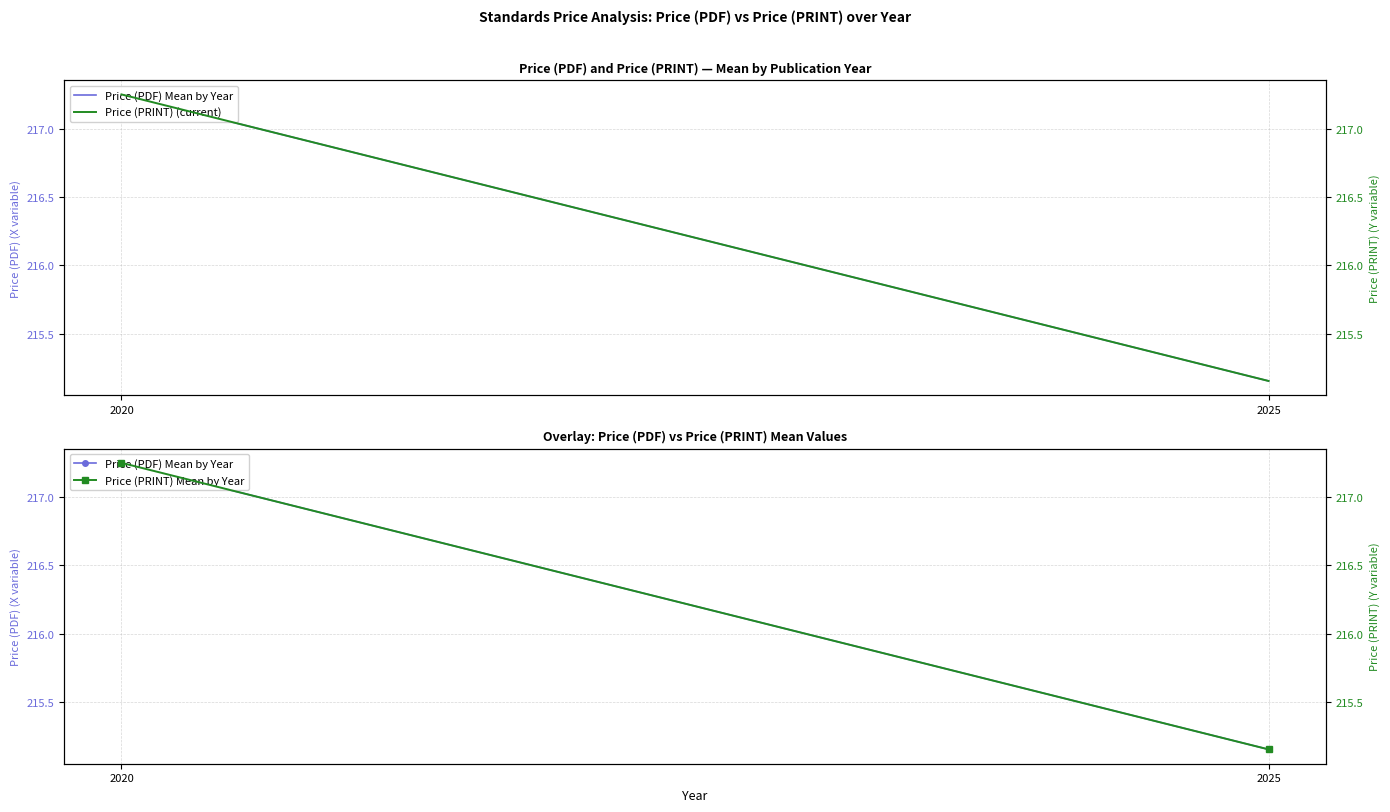

What is the sum of all Price (PRINT) Mean by Year values?

432.4